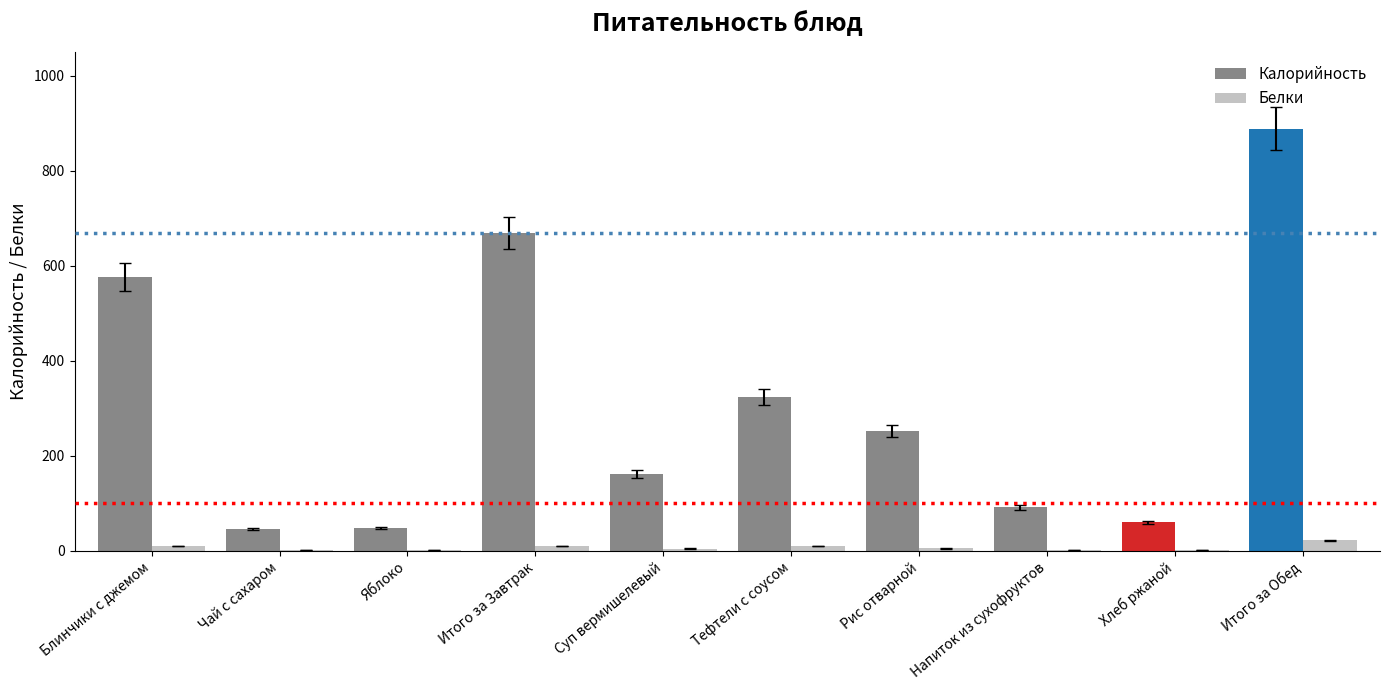

At which category is the sum across all series the highest?

Итого за Обед